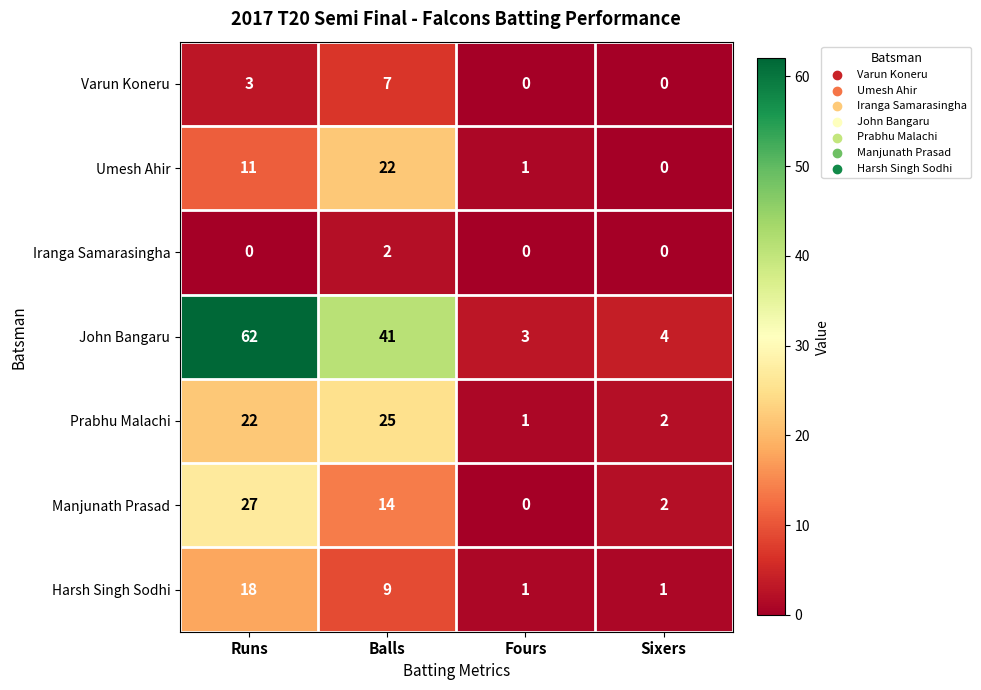

What is the difference between the highest and lowest values at Sixers?

4